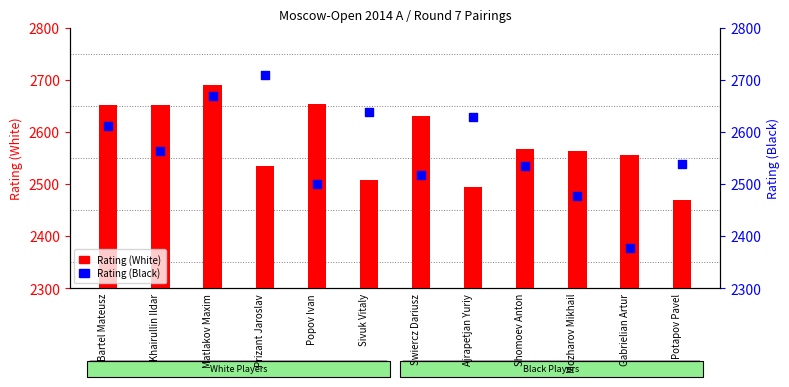

At how many categories does at least one series exceed 2674?

2